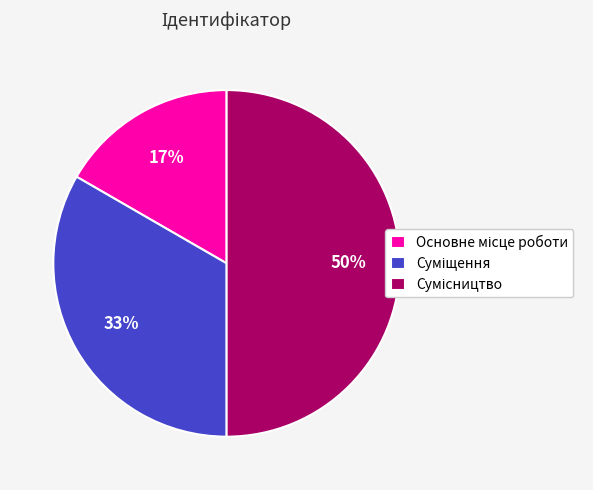

How many slices are in this pie chart?

3